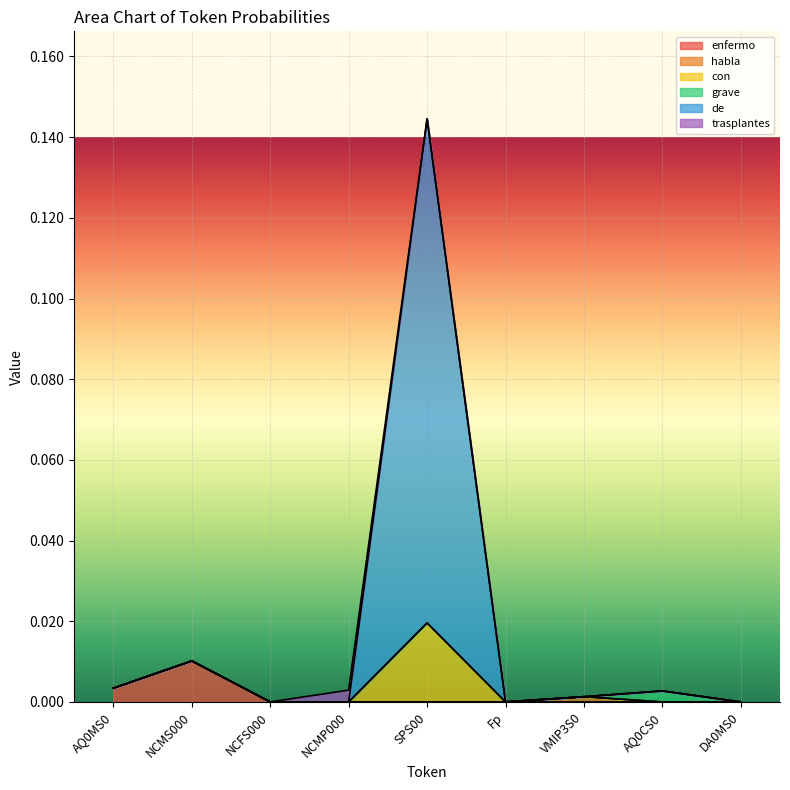

At which label does enfermo reach its peak?

NCMS000